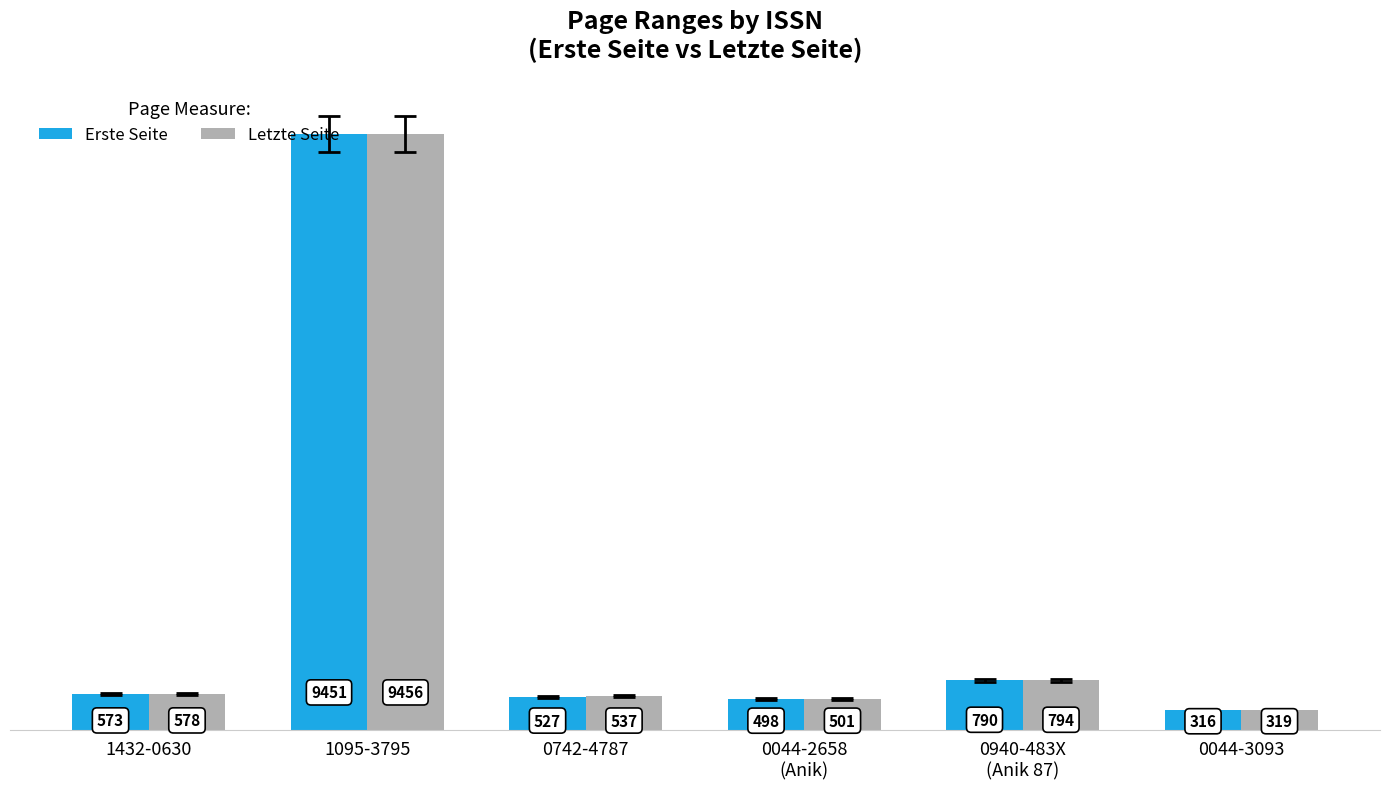

What position from the left is 0742-4787?

3